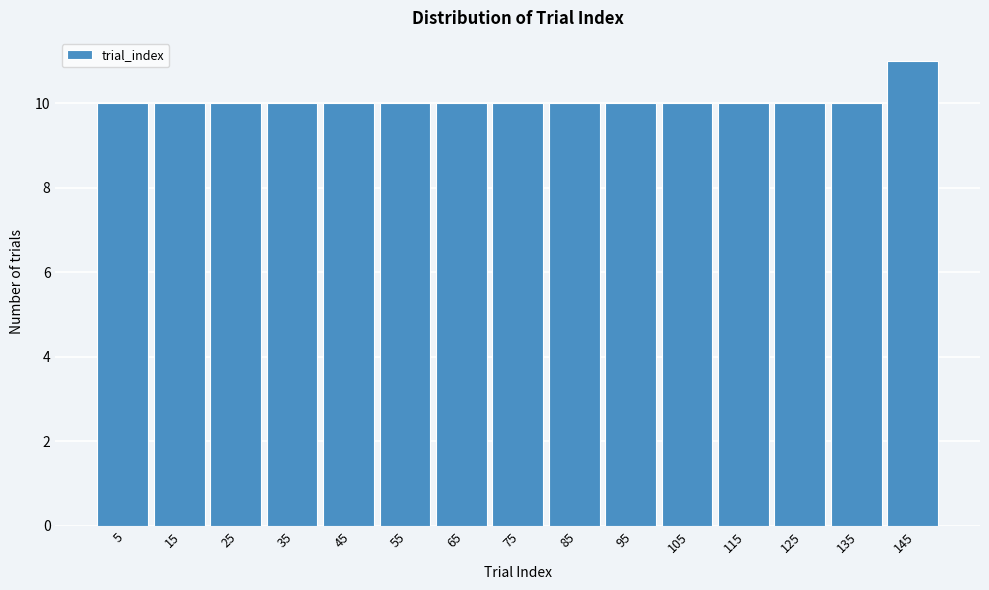

Reading left to right, transcribe this chart: for each bar, give the range it covers on the x-axis and its height. The values are not printed on the chart, so give them approximately, as read against the axis.

0 to 10: 10
10 to 20: 10
20 to 30: 10
30 to 40: 10
40 to 50: 10
50 to 60: 10
60 to 70: 10
70 to 80: 10
80 to 90: 10
90 to 100: 10
100 to 110: 10
110 to 120: 10
120 to 130: 10
130 to 140: 10
140 to 150: 11